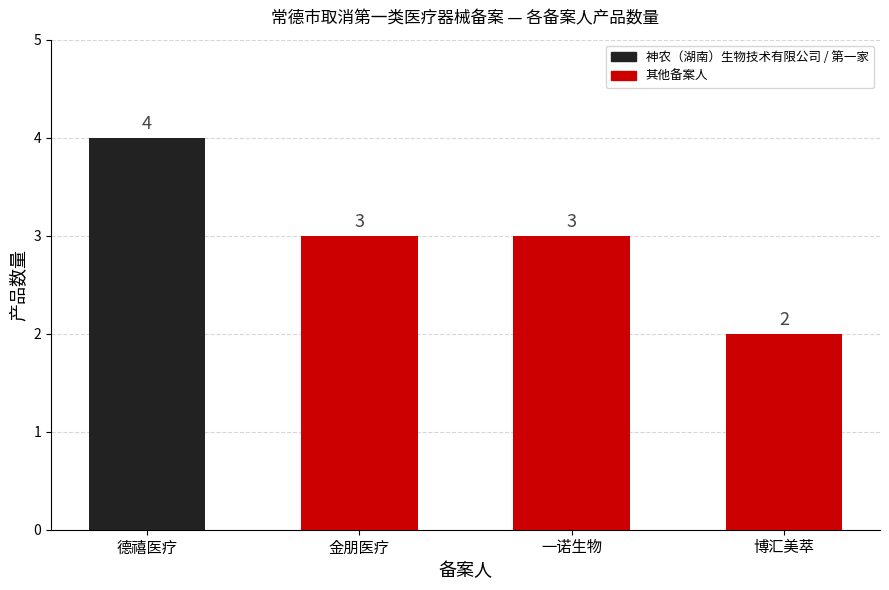

What is the label of the 1st bar from the left?

德禧医疗